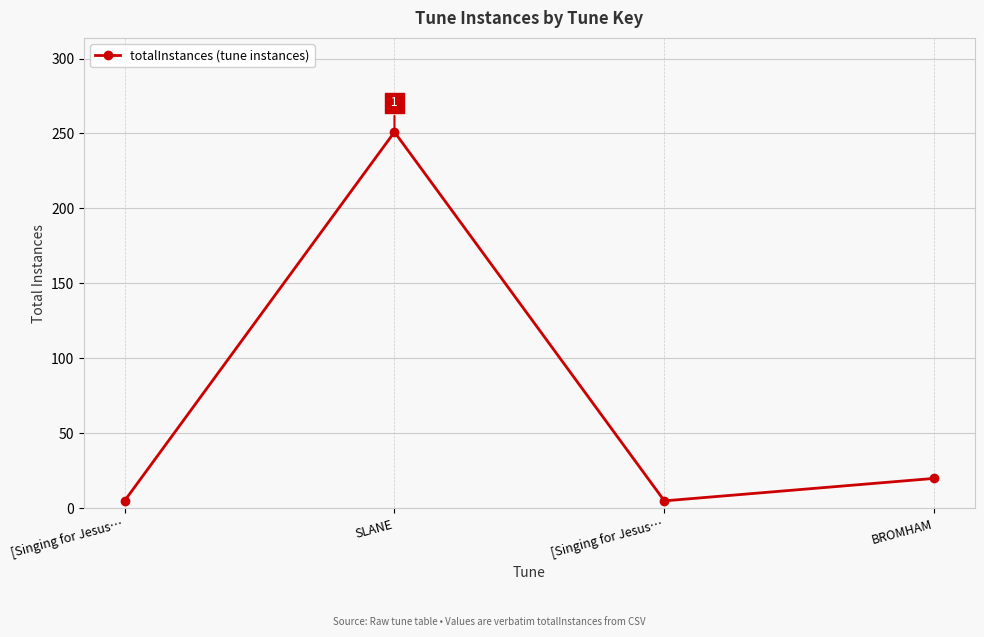

What is the sum of the values at SLANE and [Singing for Jesus…?

256